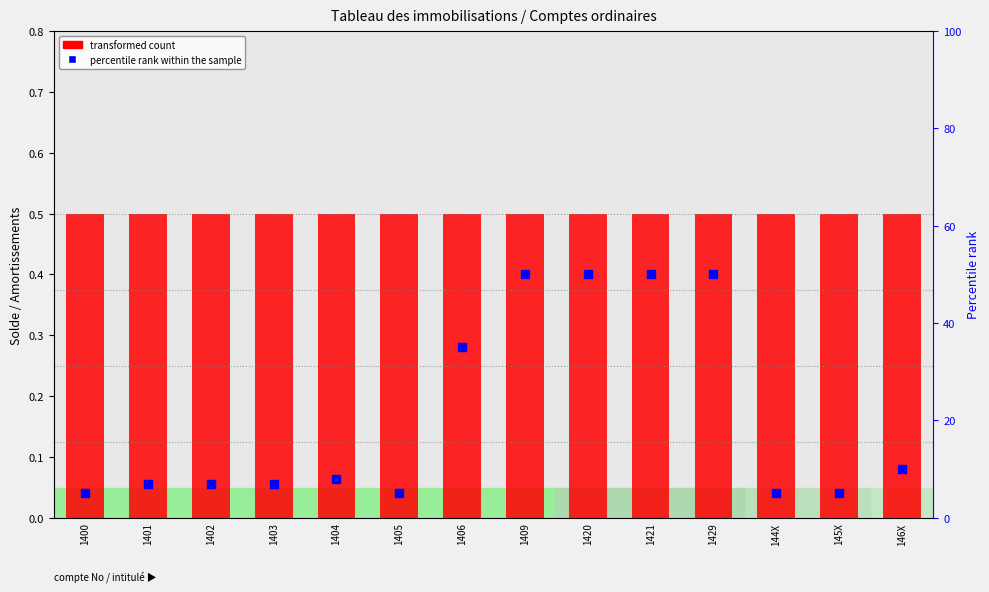

What is the total value across all series at 1402?

7.5